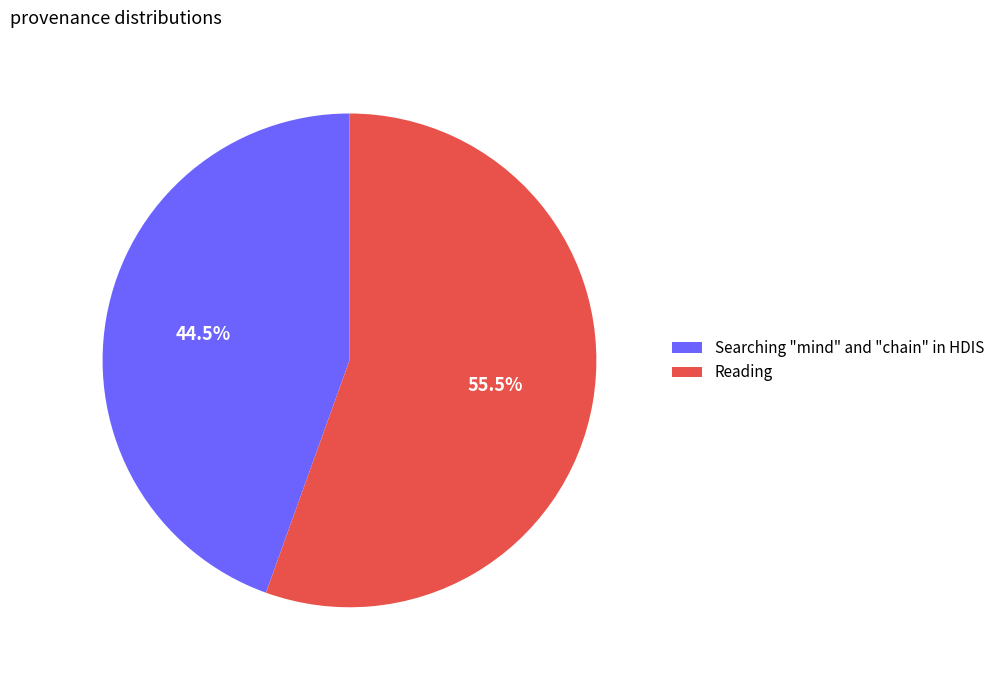

Does Searching "mind" and "chain" in HDIS represent more than half of the total?

No